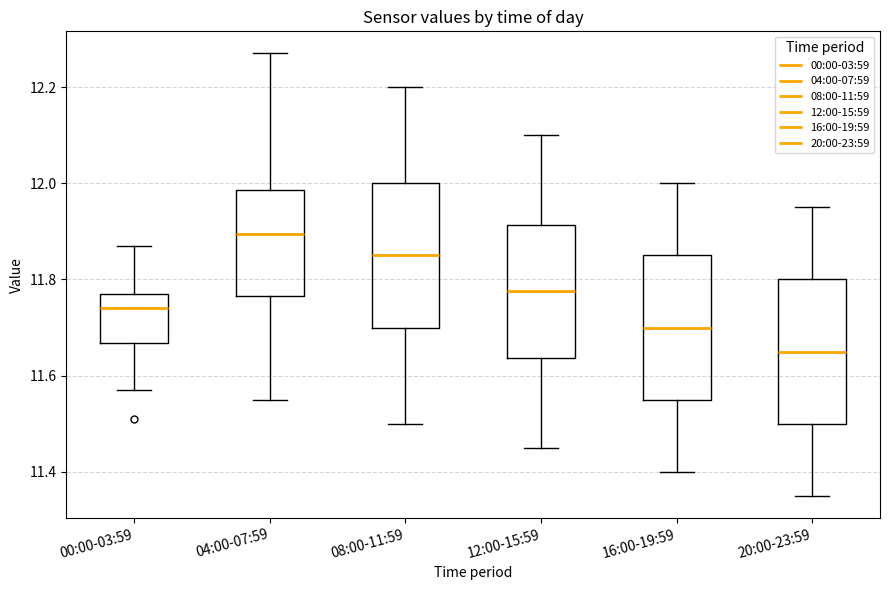

Which box has the lowest median line?

20:00-23:59